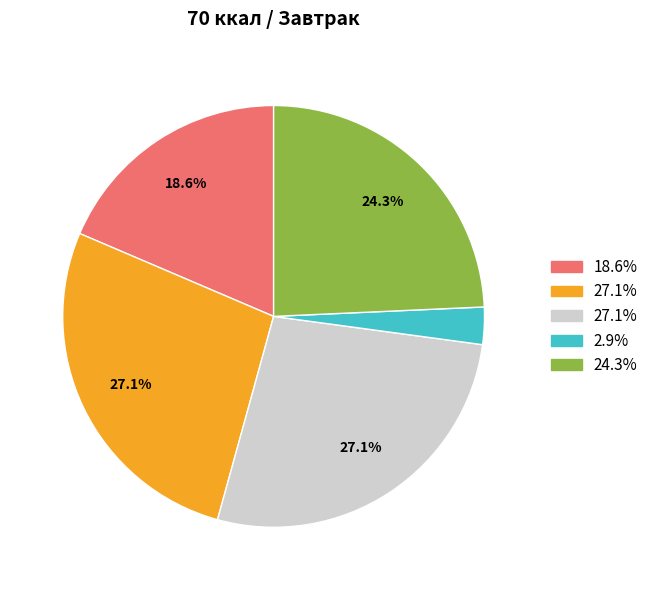

Is there any slice that represents more than half of the pie?

No